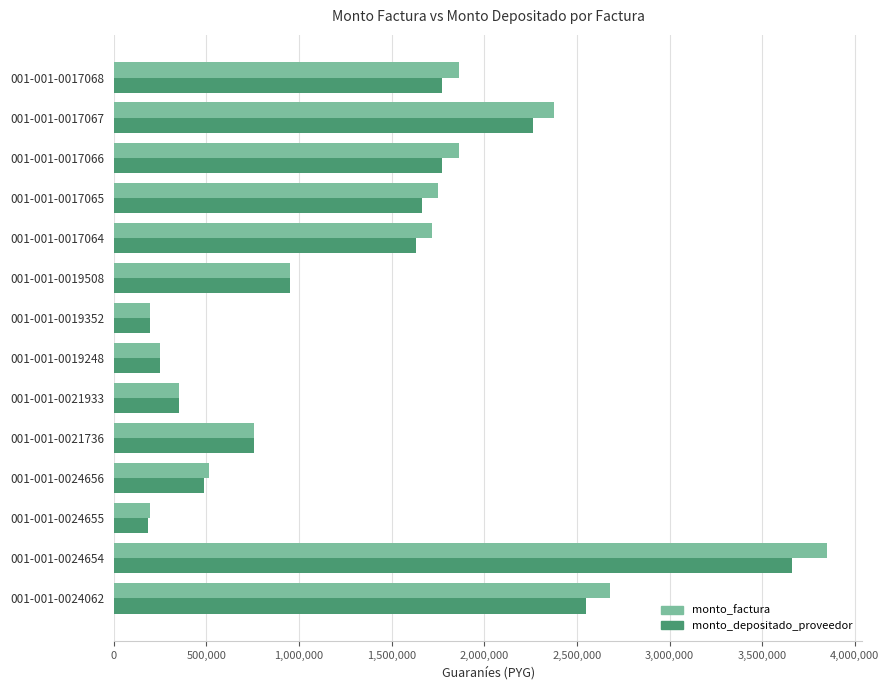

Between 001-001-0019248 and 001-001-0017066, which series saw the biggest shift?

monto_factura